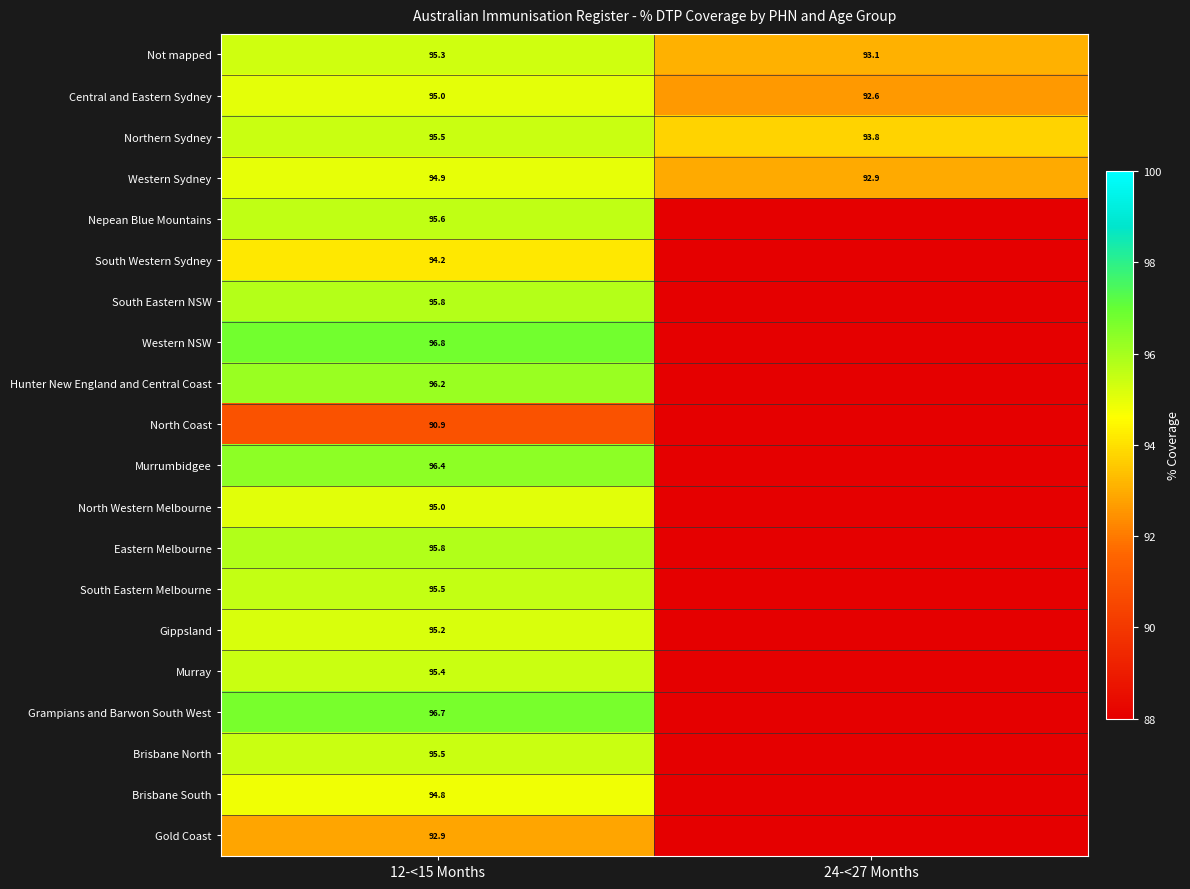

The North Coast series shows 122.4 at 12-<15 Months. True or false?

False